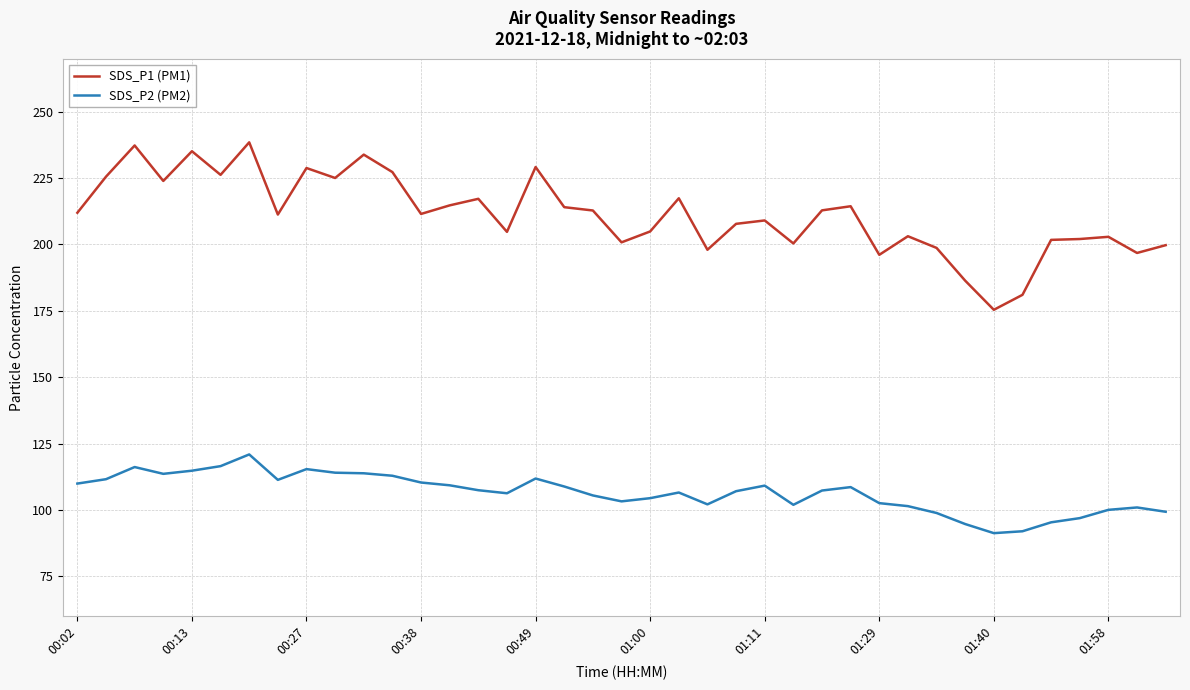

How many categories are shown in the chart?

39